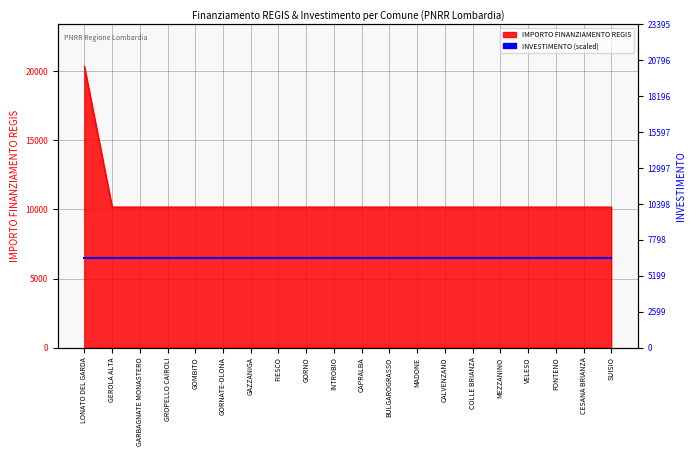

Which category has the highest value across all series?

LONATO DEL GARDA